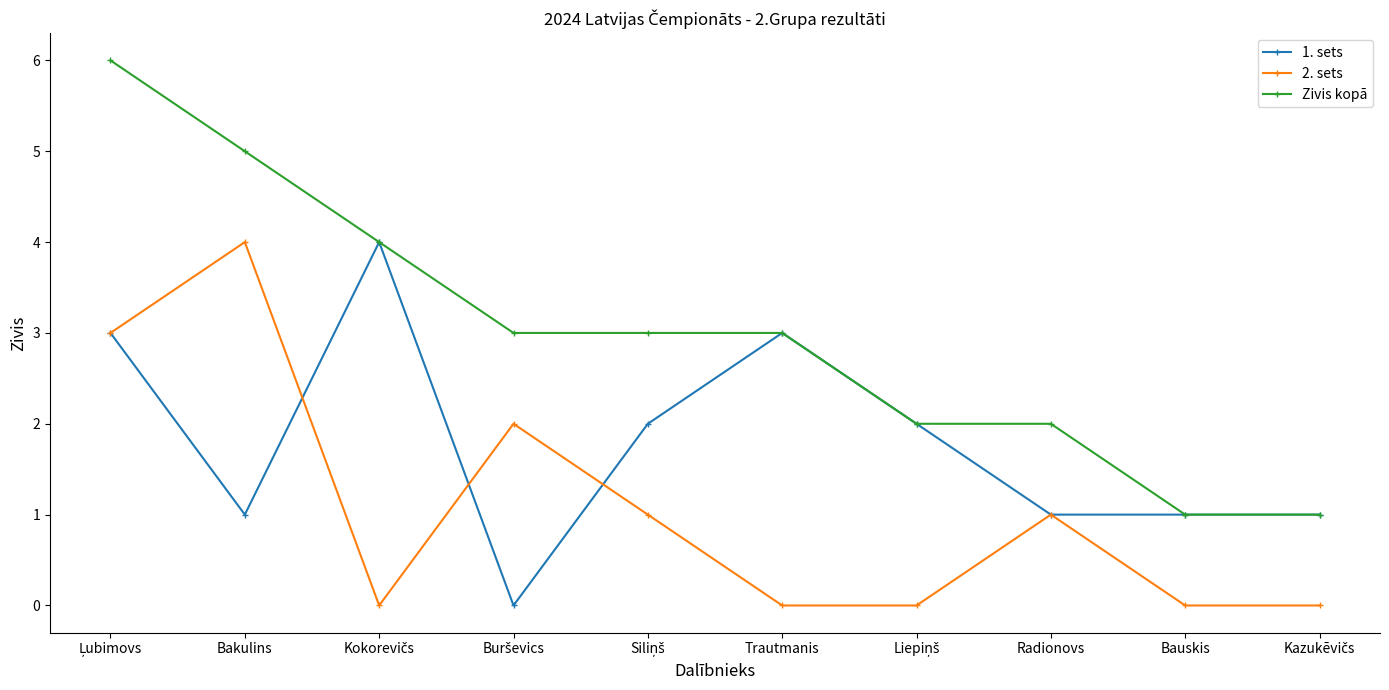

Rank the series by their average value, from lowest to highest.

2. sets, 1. sets, Zivis kopā